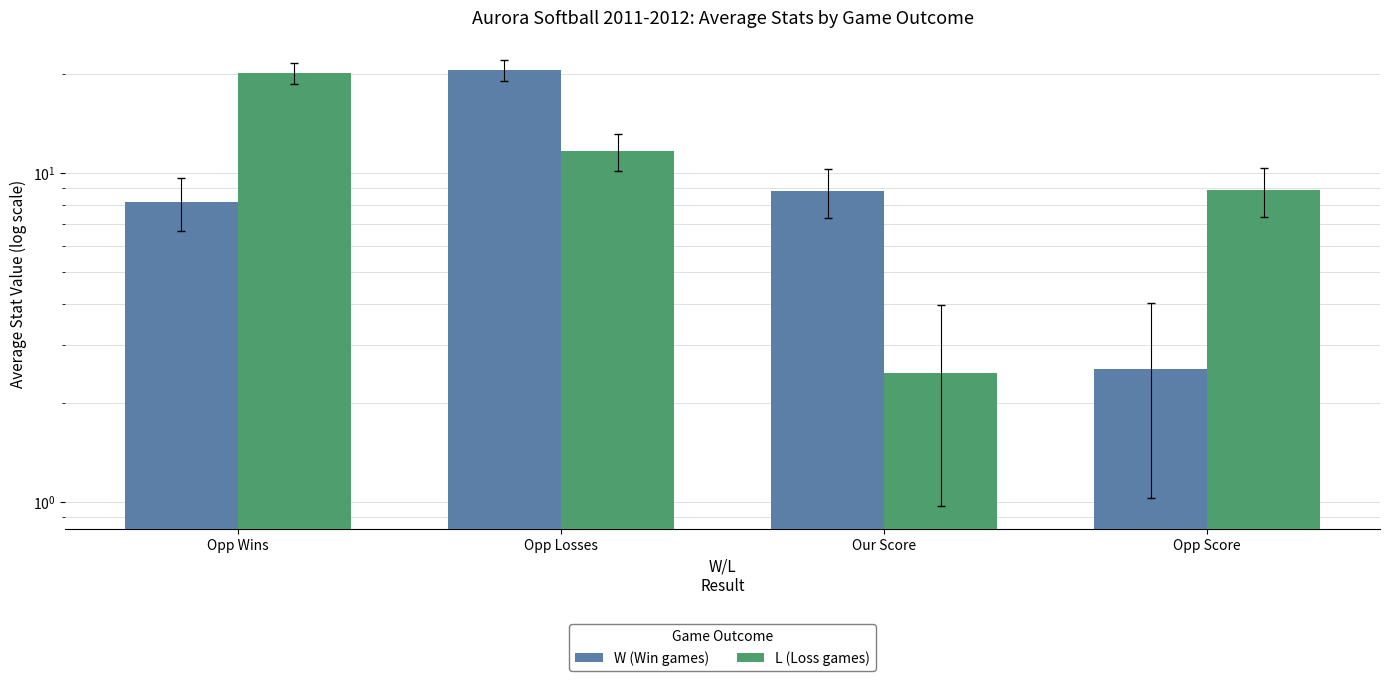

What is the total value across all series at Opp Score?

11.4